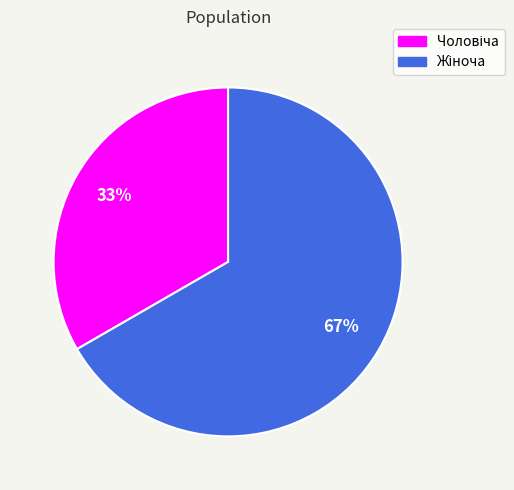

To the nearest percent, what is the average slice percentage?

50%